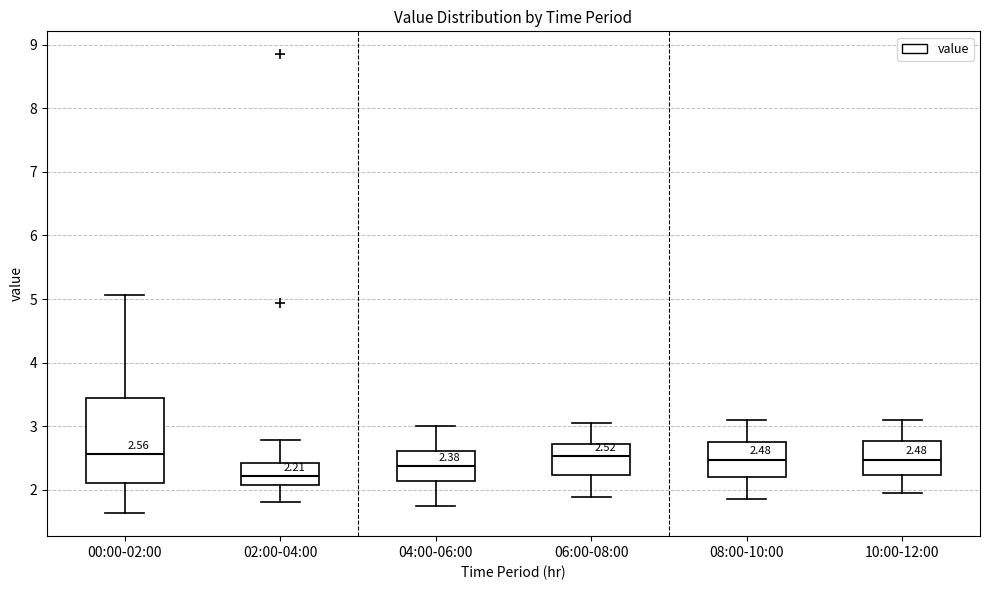

Comparing the boxes themselves (not the whiskers), which one is the tallest?

00:00-02:00